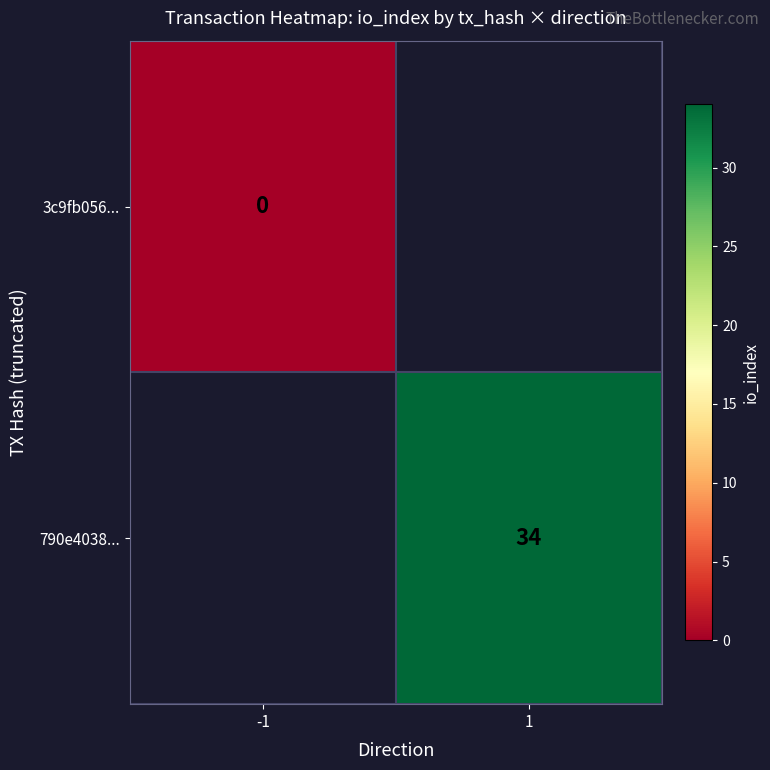

How many data points does each series have?

2